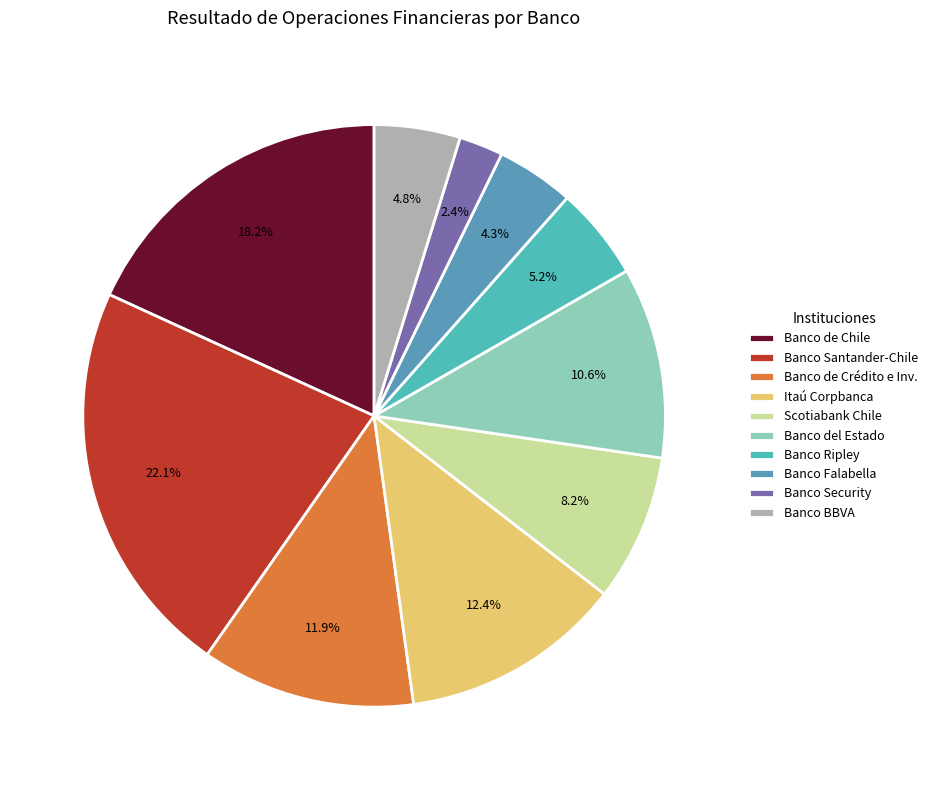

Which slice is the smallest?

Banco Security